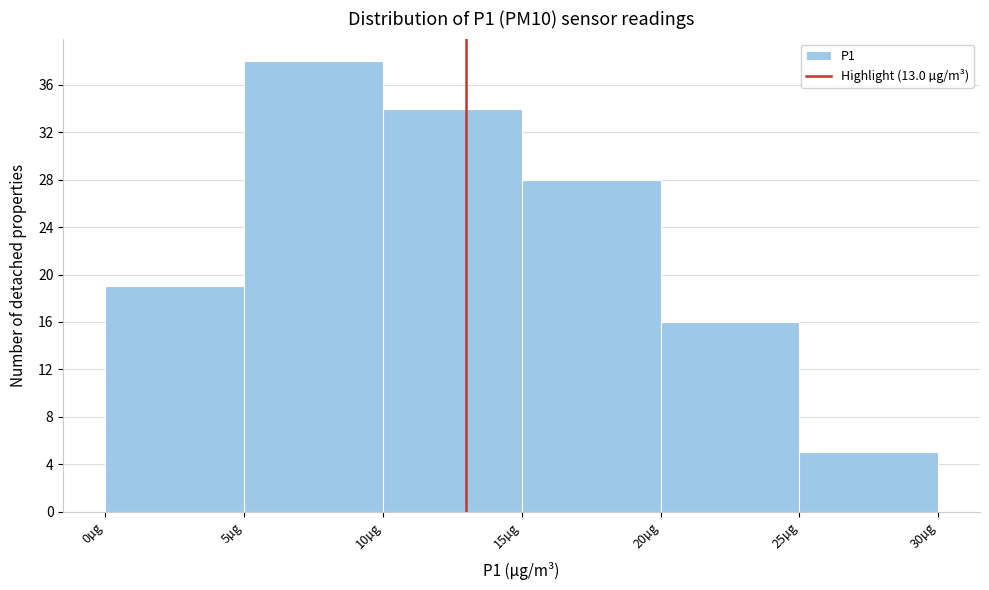

How tall is the bar that spans 25 to 30 on the x-axis? The values are not printed on the chart, so give them approximately, as read against the axis.

5